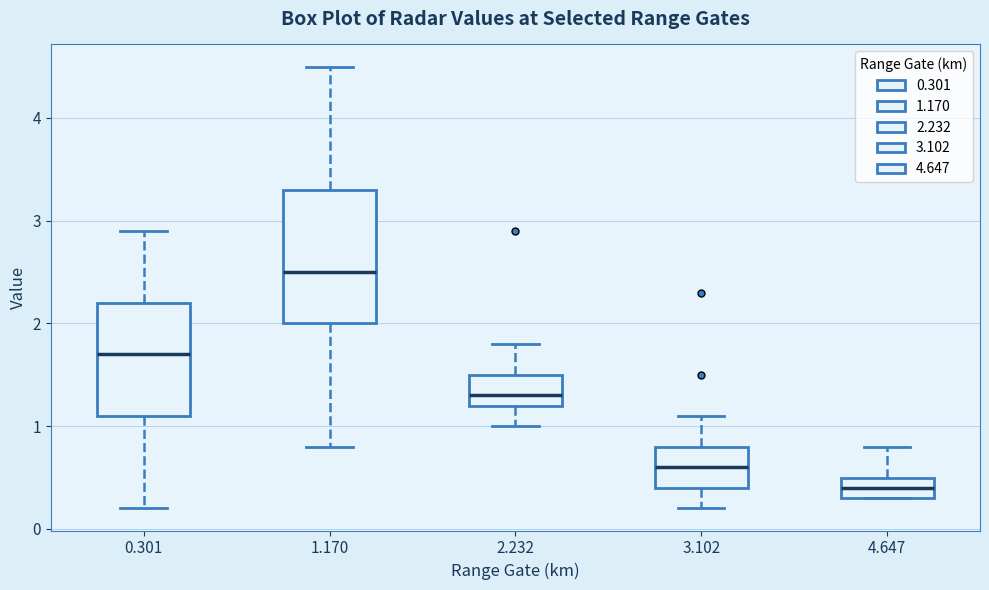

Reading left to right, read every box against the y-axis: the position of its median line, the range the box covers, and the ends of its whiskers. The values are not printed on the chart, so give them approximately, as read against the axis.

0.301: median 1.7, box 1.1 to 2.2, whiskers 0.2 to 2.9
1.170: median 2.5, box 2.0 to 3.3, whiskers 0.8 to 4.5
2.232: median 1.3, box 1.2 to 1.5, whiskers 1.0 to 1.8
3.102: median 0.6, box 0.4 to 0.8, whiskers 0.2 to 1.1
4.647: median 0.4, box 0.3 to 0.5, whiskers 0.3 to 0.8